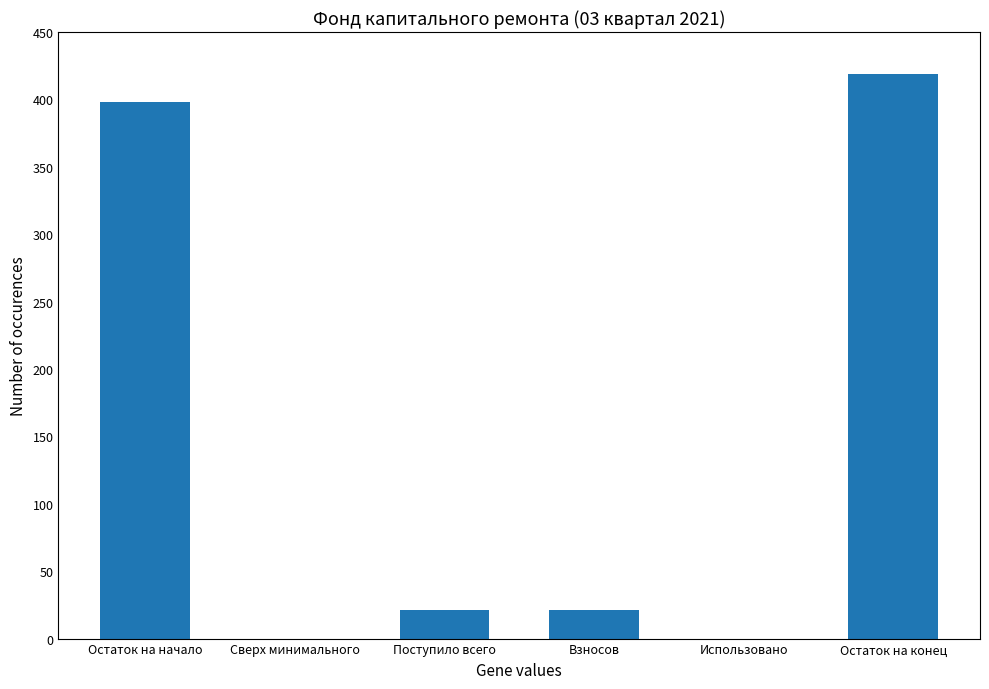

How many values exceed 21?

4